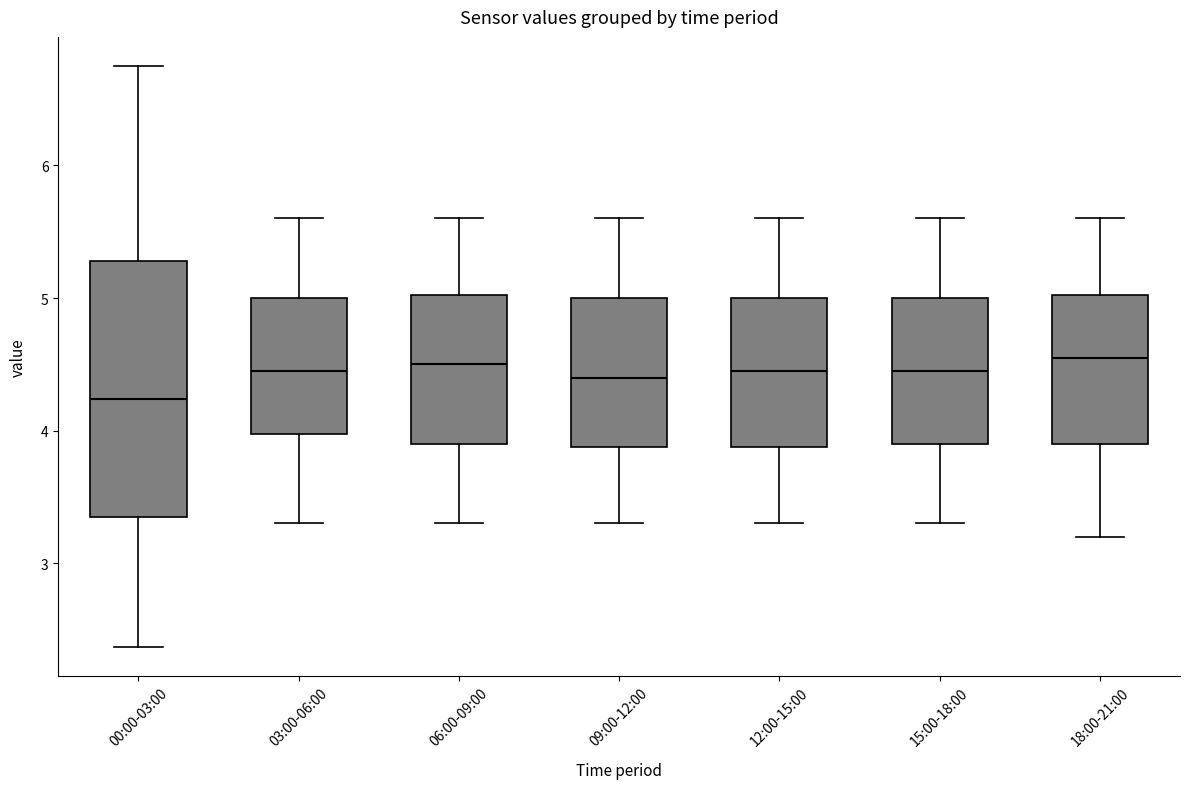

Reading left to right, transcribe this box plot: for each box, give where its median line is, the range the box spans, and where its two whiskers end, as read against the y-axis. The values are not printed on the chart, so give them approximately, as read against the axis.

00:00-03:00: median 4.2, box 3.3 to 5.3, whiskers 2.4 to 6.8
03:00-06:00: median 4.5, box 4.0 to 5.0, whiskers 3.3 to 5.6
06:00-09:00: median 4.5, box 3.9 to 5.0, whiskers 3.3 to 5.6
09:00-12:00: median 4.4, box 3.9 to 5.0, whiskers 3.3 to 5.6
12:00-15:00: median 4.5, box 3.9 to 5.0, whiskers 3.3 to 5.6
15:00-18:00: median 4.5, box 3.9 to 5.0, whiskers 3.3 to 5.6
18:00-21:00: median 4.6, box 3.9 to 5.0, whiskers 3.2 to 5.6